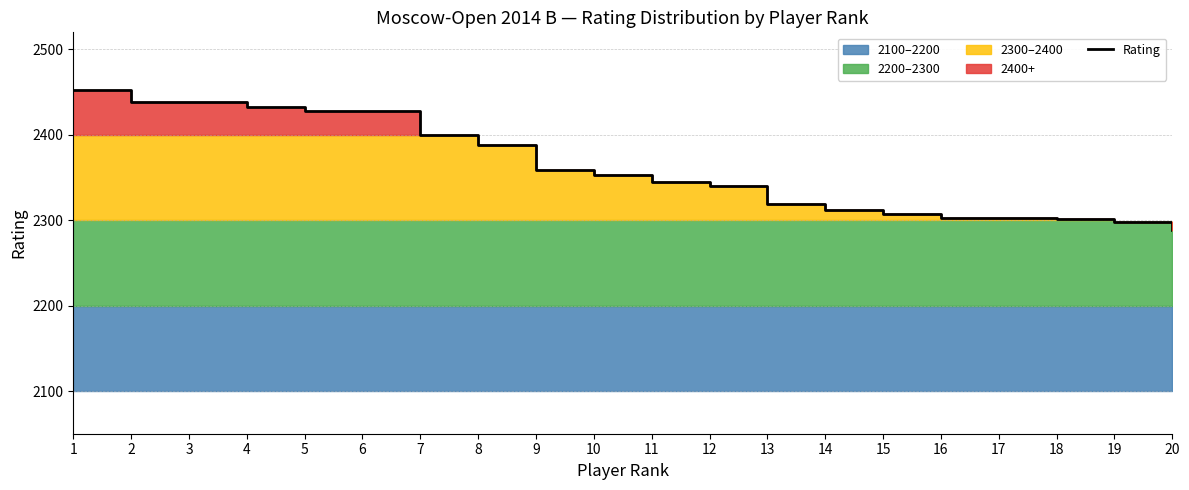

What is the value of the 5th point from the left?

2428